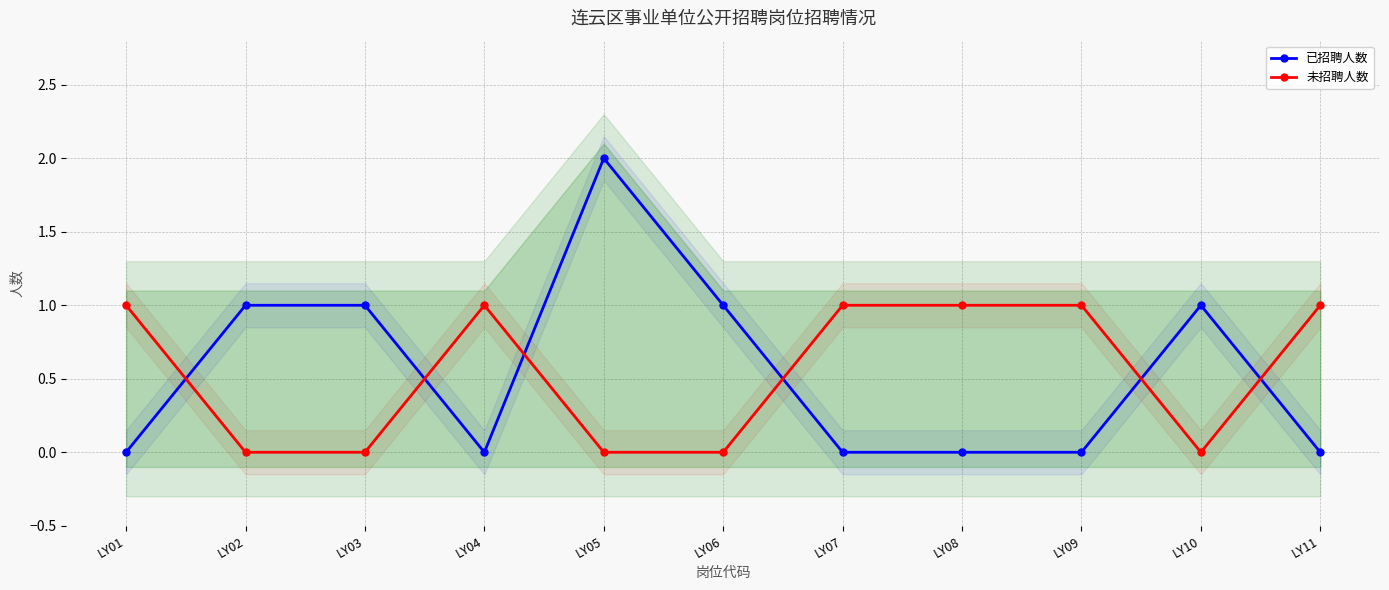

Which series has the widest spread of values?

已招聘人数